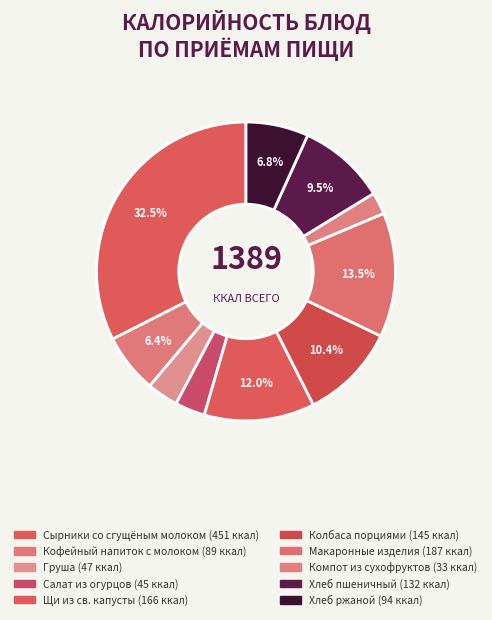

Rank the categories by value from lowest to highest.

компот из сухофруктов, салат зеленый из свежих огурцов, груша, кофейный напиток с молоком, ХЛЕБ РЖАНОЙ, ХЛЕБ ПШЕНИЧНЫЙ, колбаса порциями, щи из св.капусты, макаронные изделия, сырники из творога со сгущеным молоком